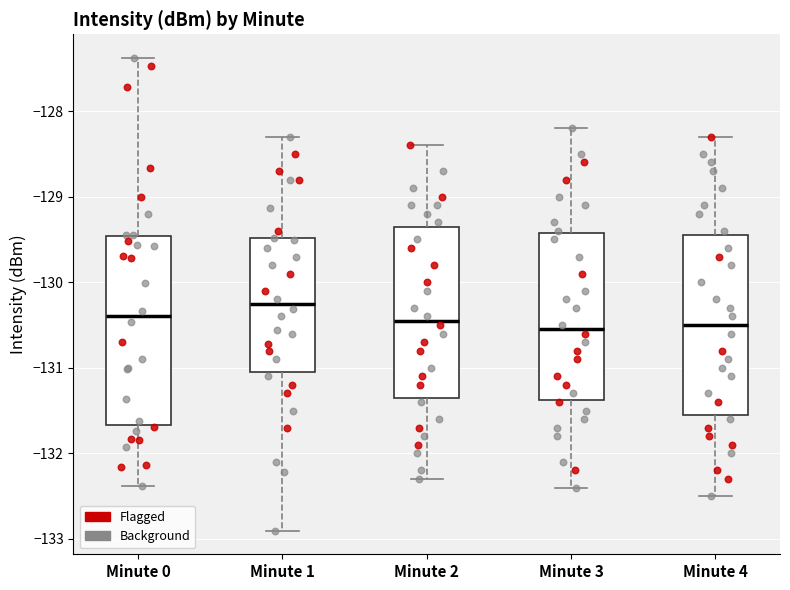

Where does the lower whisker of the box for Minute 3 end on the y-axis? The values are not printed on the chart, so give them approximately, as read against the axis.

-132.4